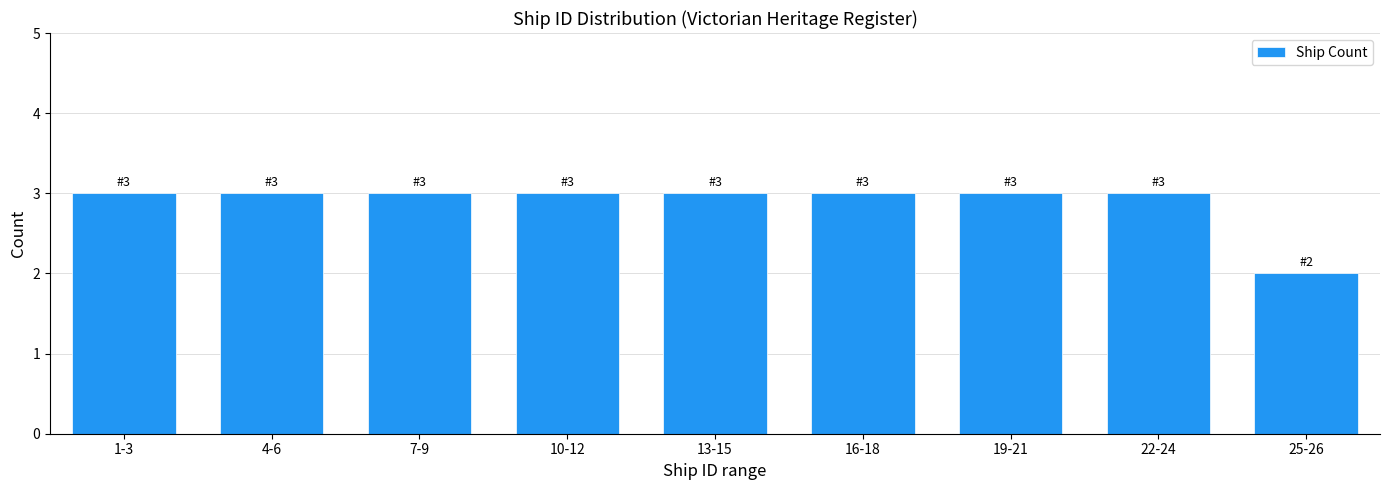

Reading left to right, list all the values displayed in this chart.

3	3	3	3	3	3	3	3	2